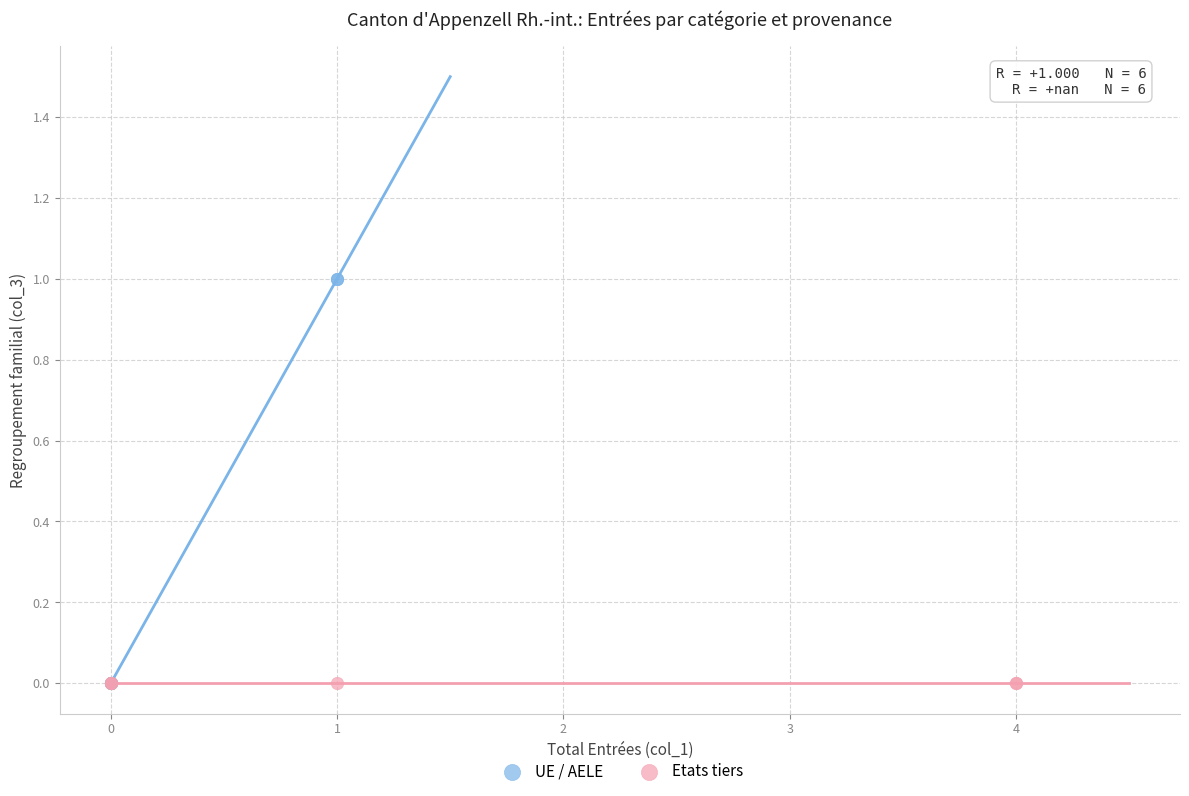

Which series reaches the maximum Y coordinate?

UE / AELE